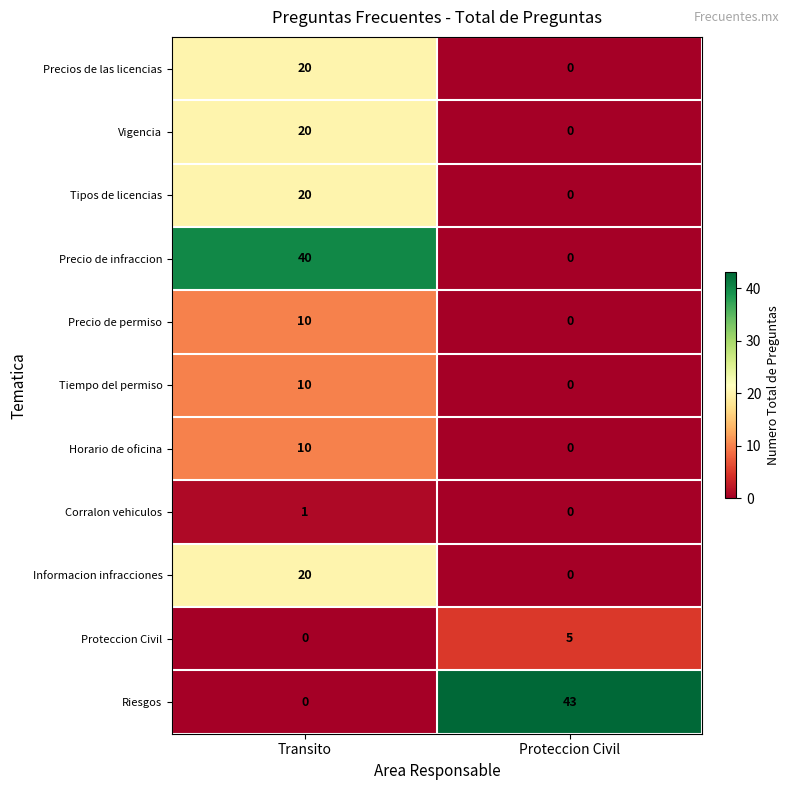

What is the difference between the maximum and minimum values in the Vigencia series?

20